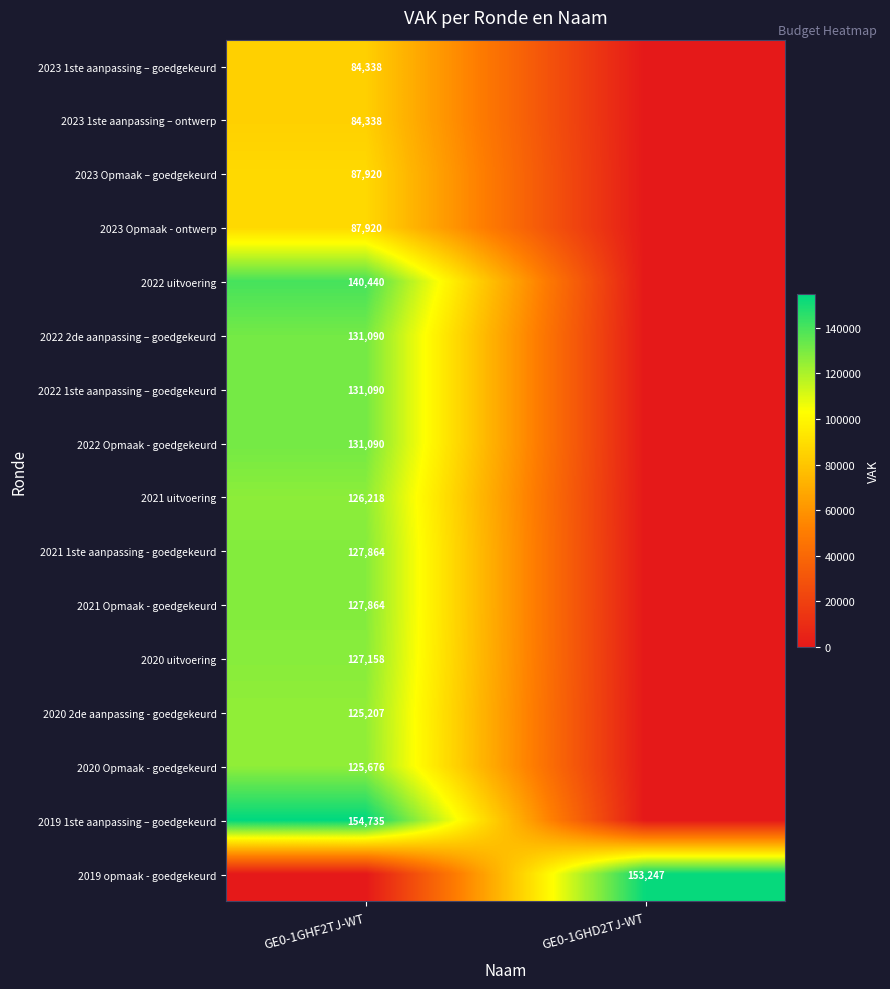

How many data points does each series have?

2